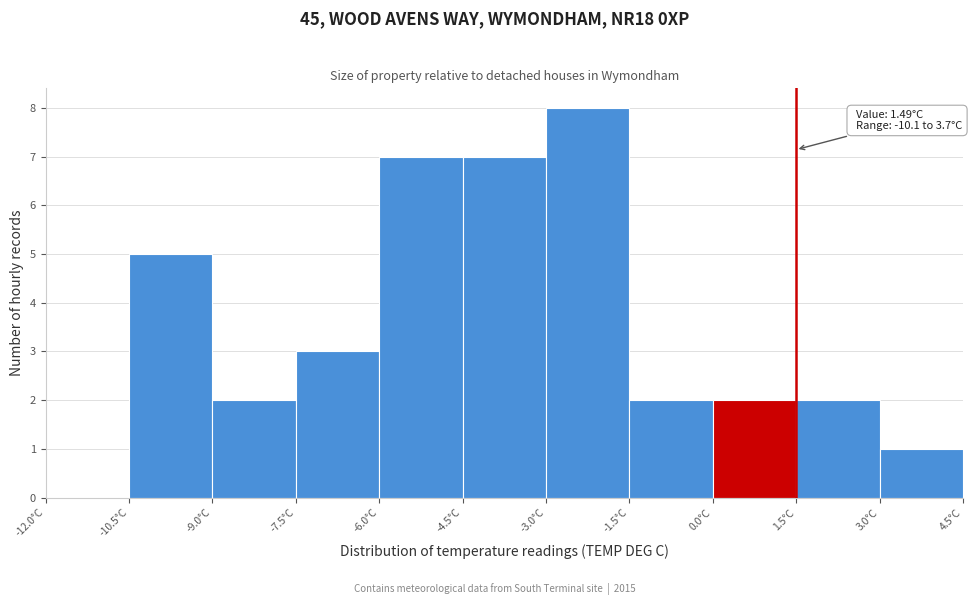

Which range on the x-axis has the tallest bar?

-3.0 to -1.5